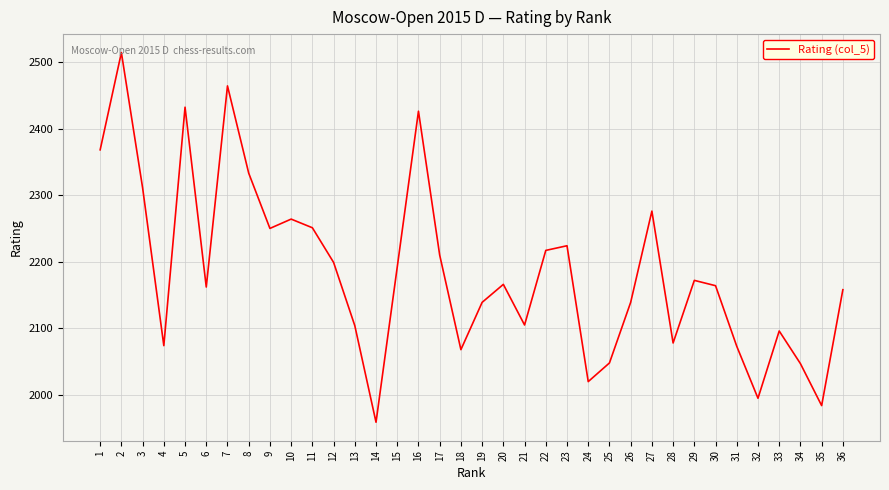

What is the difference between the maximum and minimum values?

555